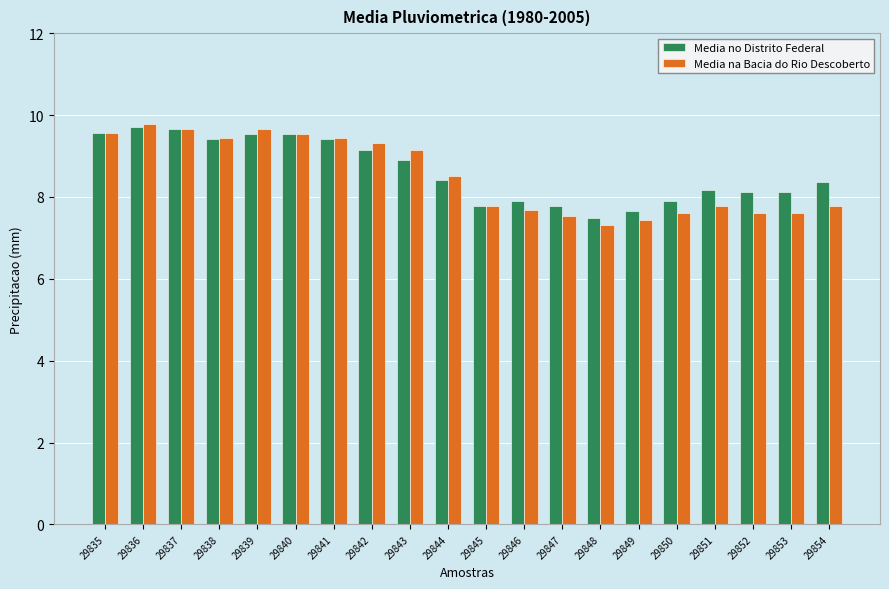

At how many categories does at least one series exceed 9?

9